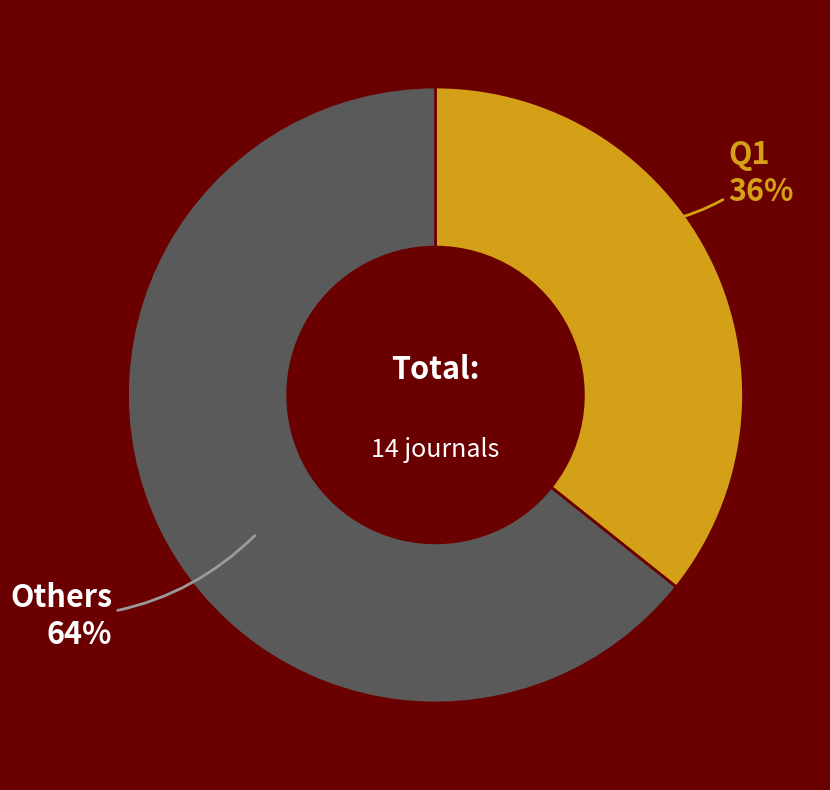

To the nearest percent, what is the average slice percentage?

50%